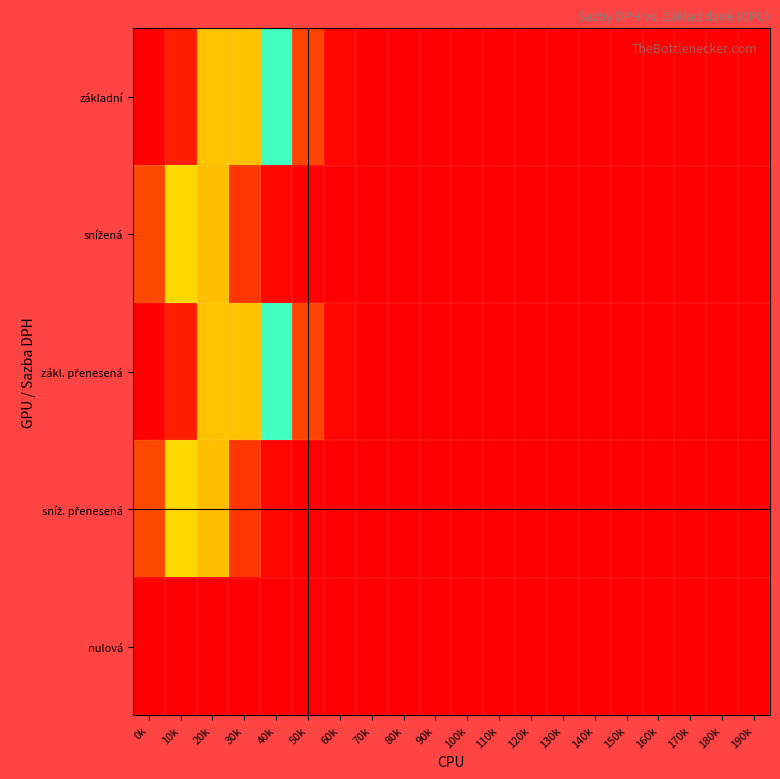

At how many categories does at least one series exceed 0?

20